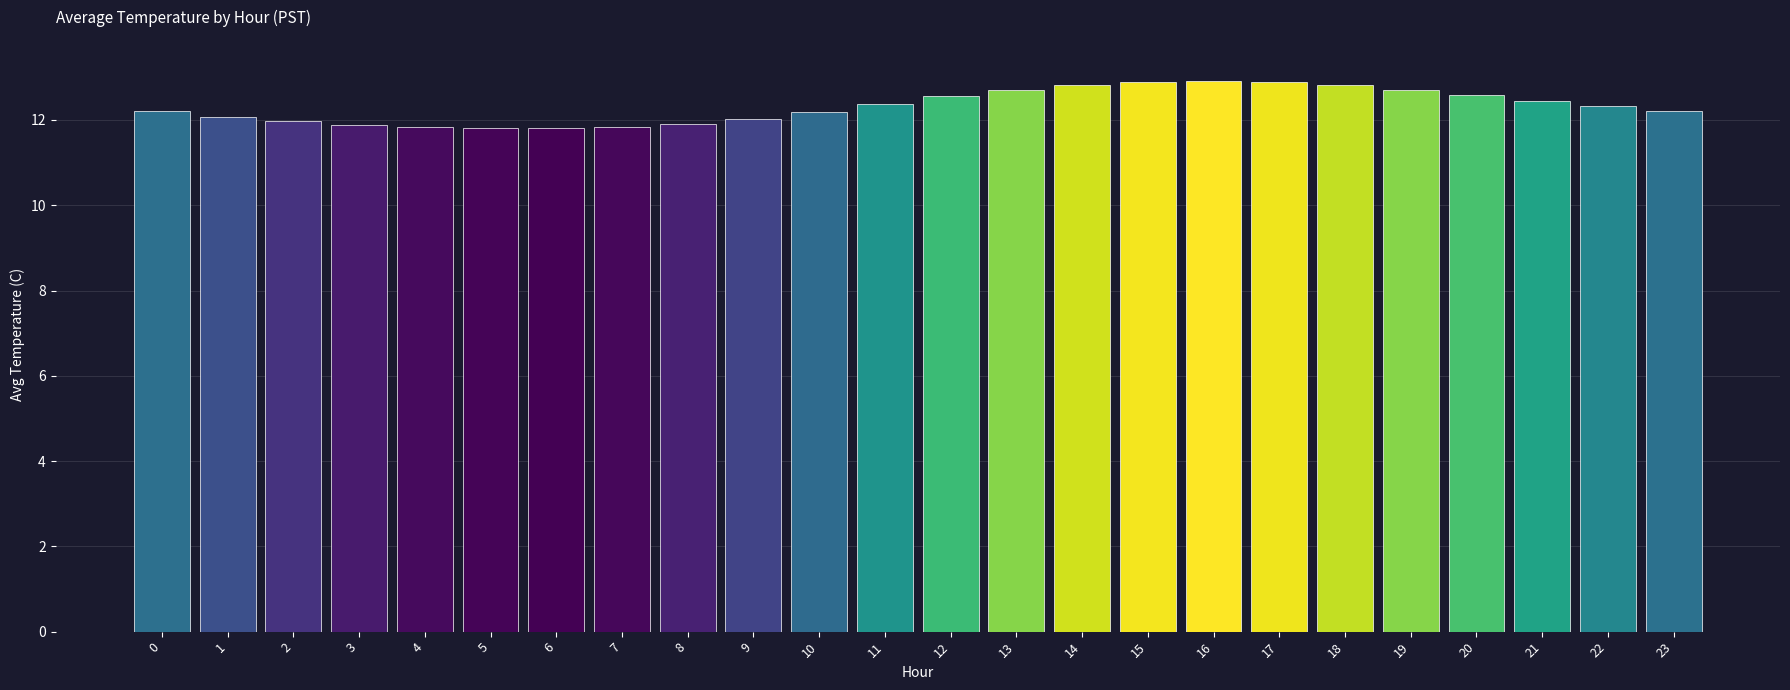

What is the sum of the values at 7 and 21?

24.3